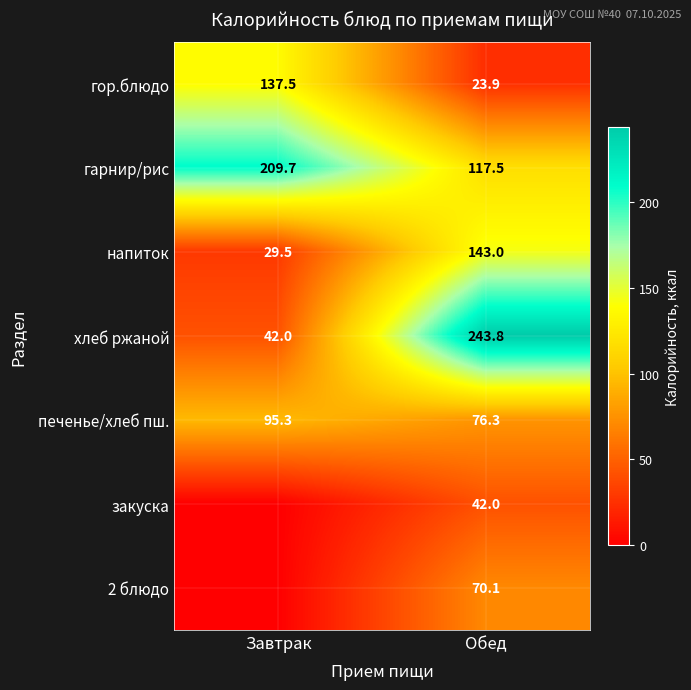

The напиток series shows 143.0 at Обед. True or false?

True